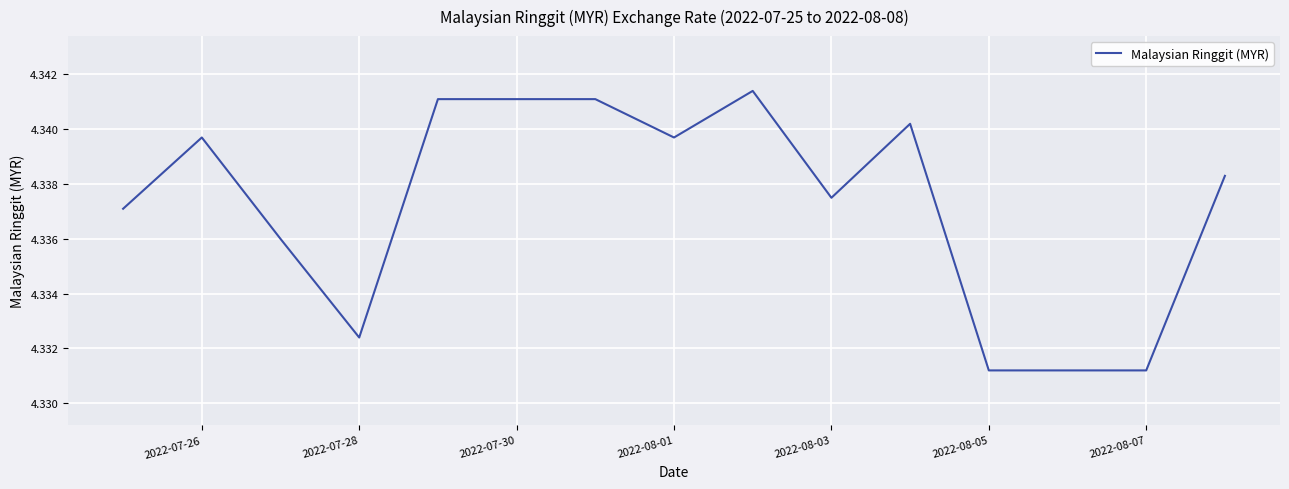

What is the greatest value displayed?

4.3